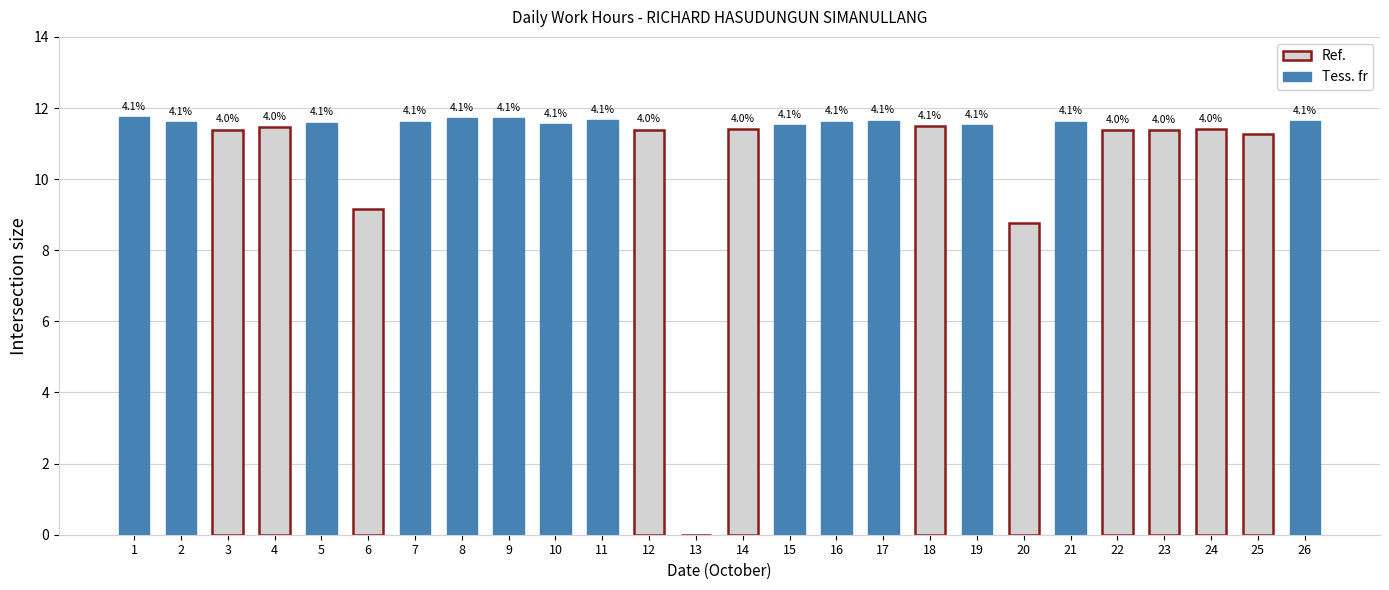

What is the value of the 20th bar from the left?

8.8